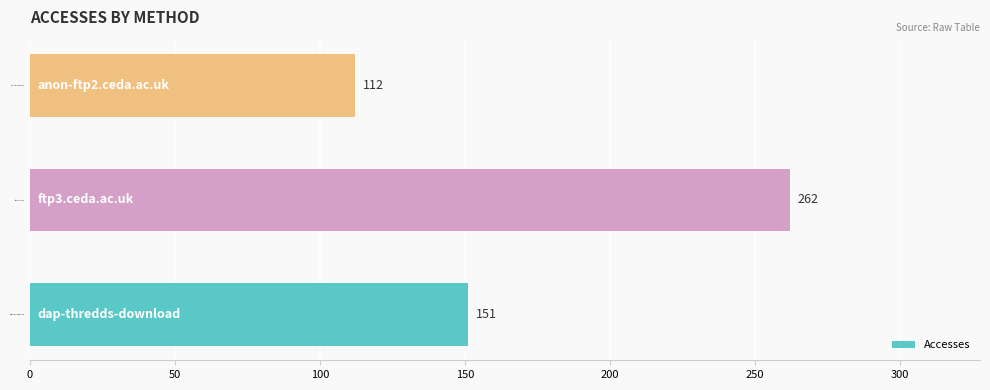

Which category has the lowest value across all series?

anon-ftp2.ceda.ac.uk